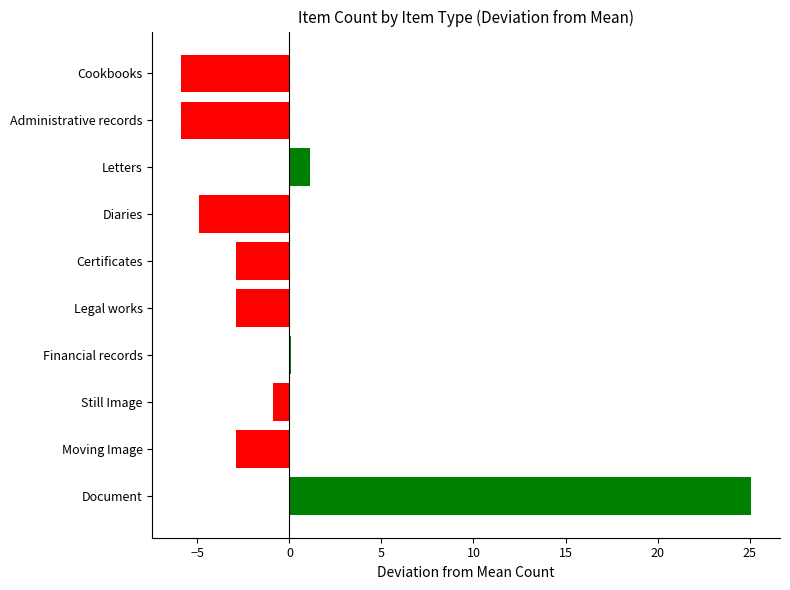

Is it true that the value at Document is 7.2?

False